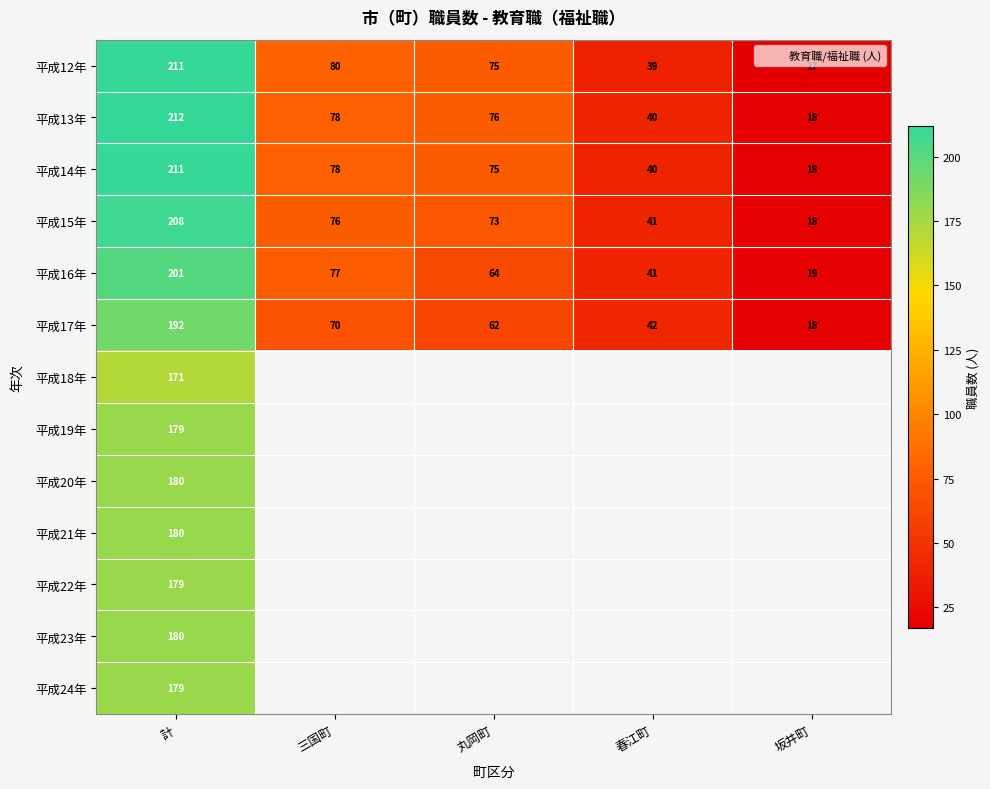

The value of 平成18年 at 計 is 171.0. True or false?

True